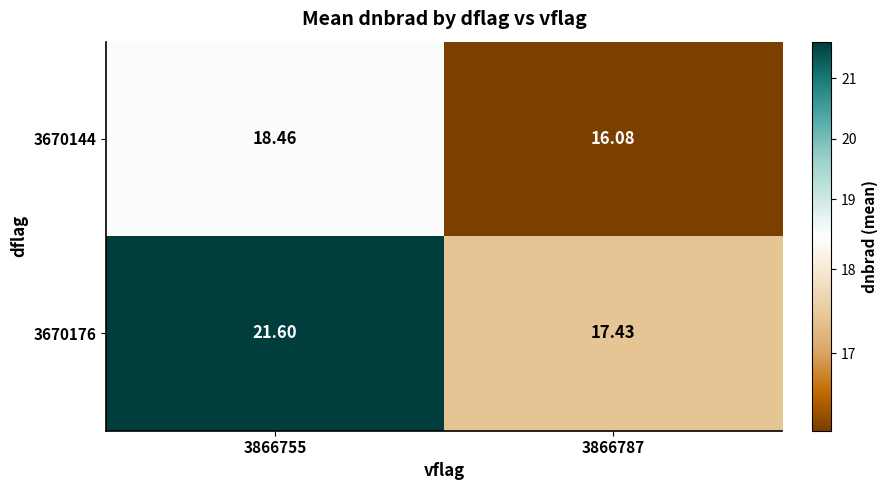

Is the value of 3670176 at 3866787 greater than the value of 3670144 at 3866755?

No